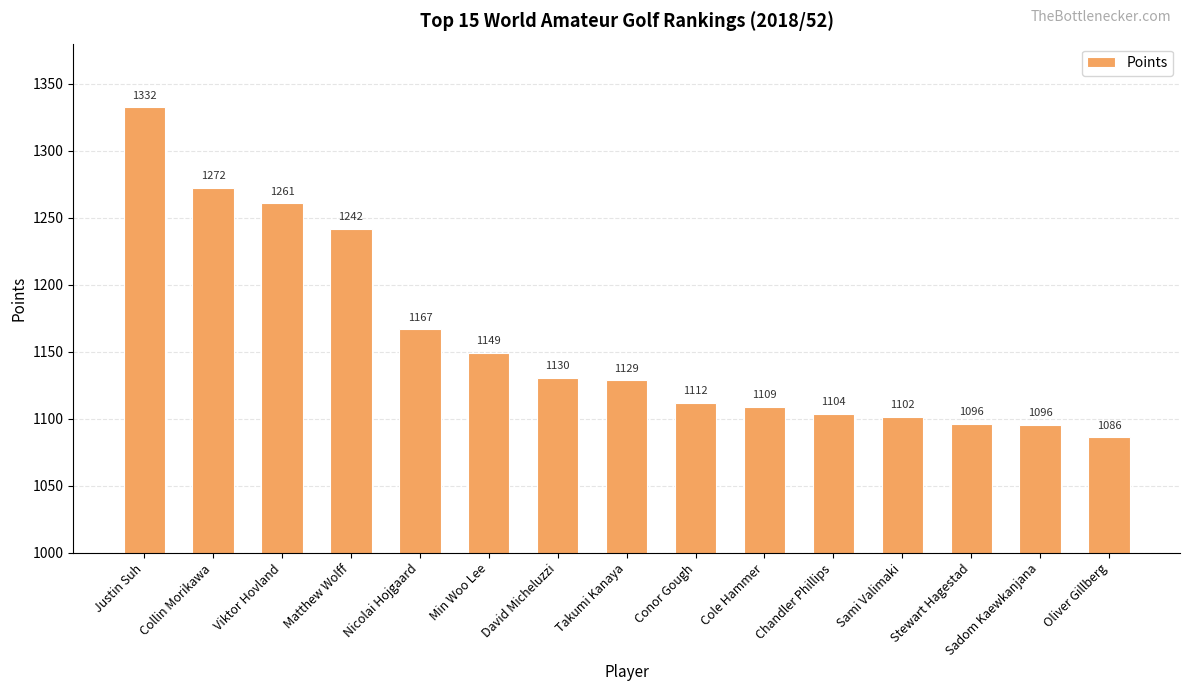

What is the ratio of the value at Sadom Kaewkanjana to the value at Sami Valimaki?

1.0